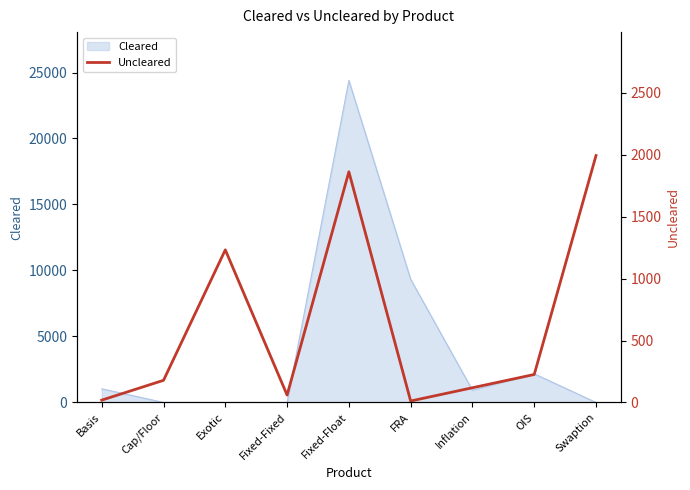

Reading left to right, transcribe all the data shown in this chart.

19	179	1232	60	1862	12	119	226	1993